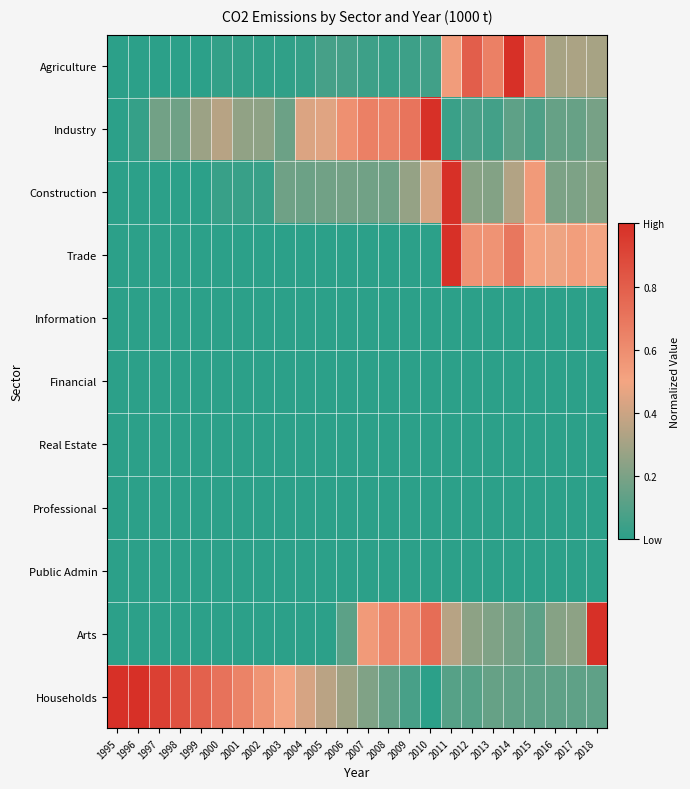

Reading left to right, transcribe all the data shown in this chart.

Agriculture: 1995=0.0	1996=0.0	1997=0.0	1998=0.0	1999=0.0	2000=0.0	2001=0.0	2002=0.0	2003=0.0	2004=0.0	2005=0.1	2006=0.1	2007=0.0	2008=0.0	2009=0.0	2010=0.1	2011=0.5	2012=0.8	2013=0.7	2014=1.0	2015=0.7	2016=0.3	2017=0.3	2018=0.3
Industry: 1995=0.0	1996=0.0	1997=0.2	1998=0.2	1999=0.3	2000=0.3	2001=0.3	2002=0.2	2003=0.2	2004=0.4	2005=0.5	2006=0.6	2007=0.7	2008=0.6	2009=0.7	2010=1.0	2011=0.0	2012=0.1	2013=0.1	2014=0.1	2015=0.1	2016=0.1	2017=0.2	2018=0.2
Construction: 1995=0.0	1996=0.0	1997=0.0	1998=0.0	1999=0.0	2000=0.0	2001=0.0	2002=0.0	2003=0.2	2004=0.2	2005=0.2	2006=0.2	2007=0.2	2008=0.2	2009=0.3	2010=0.4	2011=1.0	2012=0.2	2013=0.2	2014=0.3	2015=0.5	2016=0.2	2017=0.2	2018=0.2
Trade: 1995=0.0	1996=0.0	1997=0.0	1998=0.0	1999=0.0	2000=0.0	2001=0.0	2002=0.0	2003=0.0	2004=0.0	2005=0.0	2006=0.0	2007=0.0	2008=0.0	2009=0.0	2010=0.0	2011=1.0	2012=0.6	2013=0.6	2014=0.7	2015=0.5	2016=0.5	2017=0.5	2018=0.5
Information: 1995=0.0	1996=0.0	1997=0.0	1998=0.0	1999=0.0	2000=0.0	2001=0.0	2002=0.0	2003=0.0	2004=0.0	2005=0.0	2006=0.0	2007=0.0	2008=0.0	2009=0.0	2010=0.0	2011=0.0	2012=0.0	2013=0.0	2014=0.0	2015=0.0	2016=0.0	2017=0.0	2018=0.0
Financial: 1995=0.0	1996=0.0	1997=0.0	1998=0.0	1999=0.0	2000=0.0	2001=0.0	2002=0.0	2003=0.0	2004=0.0	2005=0.0	2006=0.0	2007=0.0	2008=0.0	2009=0.0	2010=0.0	2011=0.0	2012=0.0	2013=0.0	2014=0.0	2015=0.0	2016=0.0	2017=0.0	2018=0.0
Real Estate: 1995=0.0	1996=0.0	1997=0.0	1998=0.0	1999=0.0	2000=0.0	2001=0.0	2002=0.0	2003=0.0	2004=0.0	2005=0.0	2006=0.0	2007=0.0	2008=0.0	2009=0.0	2010=0.0	2011=0.0	2012=0.0	2013=0.0	2014=0.0	2015=0.0	2016=0.0	2017=0.0	2018=0.0
Professional: 1995=0.0	1996=0.0	1997=0.0	1998=0.0	1999=0.0	2000=0.0	2001=0.0	2002=0.0	2003=0.0	2004=0.0	2005=0.0	2006=0.0	2007=0.0	2008=0.0	2009=0.0	2010=0.0	2011=0.0	2012=0.0	2013=0.0	2014=0.0	2015=0.0	2016=0.0	2017=0.0	2018=0.0
Public Admin: 1995=0.0	1996=0.0	1997=0.0	1998=0.0	1999=0.0	2000=0.0	2001=0.0	2002=0.0	2003=0.0	2004=0.0	2005=0.0	2006=0.0	2007=0.0	2008=0.0	2009=0.0	2010=0.0	2011=0.0	2012=0.0	2013=0.0	2014=0.0	2015=0.0	2016=0.0	2017=0.0	2018=0.0
Arts: 1995=0.0	1996=0.0	1997=0.0	1998=0.0	1999=0.0	2000=0.0	2001=0.0	2002=0.0	2003=0.0	2004=0.0	2005=0.0	2006=0.1	2007=0.5	2008=0.6	2009=0.6	2010=0.7	2011=0.4	2012=0.2	2013=0.2	2014=0.2	2015=0.1	2016=0.2	2017=0.2	2018=1.0
Households: 1995=1.0	1996=1.0	1997=0.9	1998=0.9	1999=0.8	2000=0.7	2001=0.6	2002=0.6	2003=0.5	2004=0.4	2005=0.4	2006=0.3	2007=0.2	2008=0.1	2009=0.1	2010=0.0	2011=0.1	2012=0.1	2013=0.1	2014=0.1	2015=0.1	2016=0.1	2017=0.1	2018=0.1